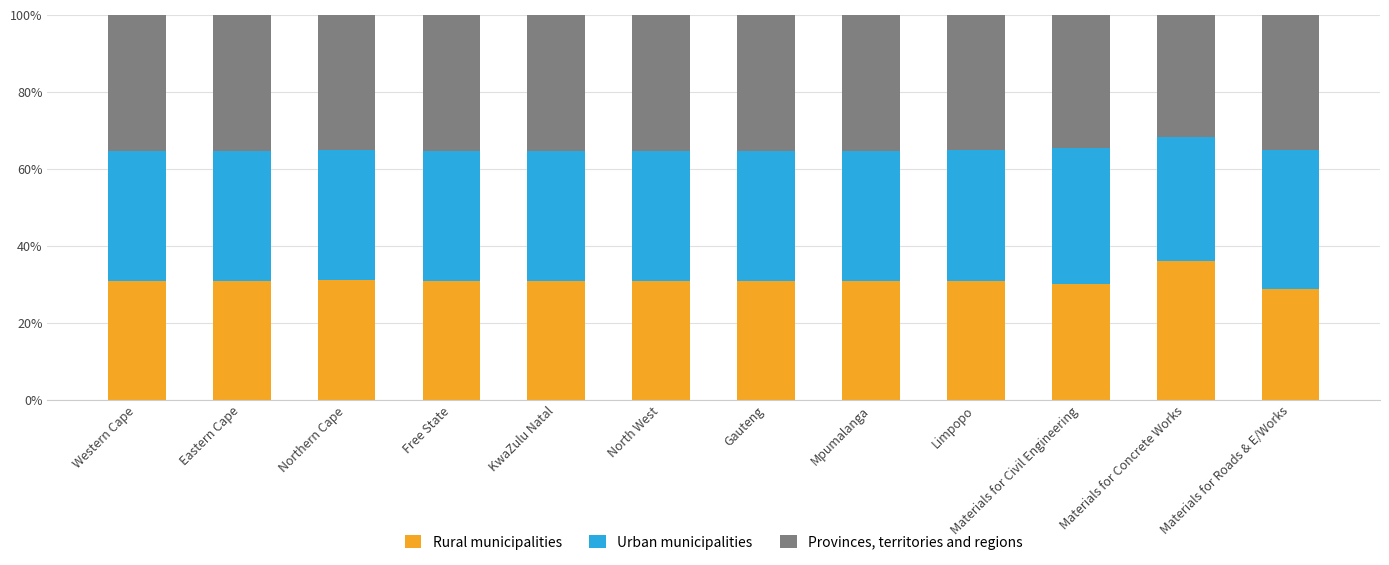

What is the total value across all series at Mpumalanga?

100.0